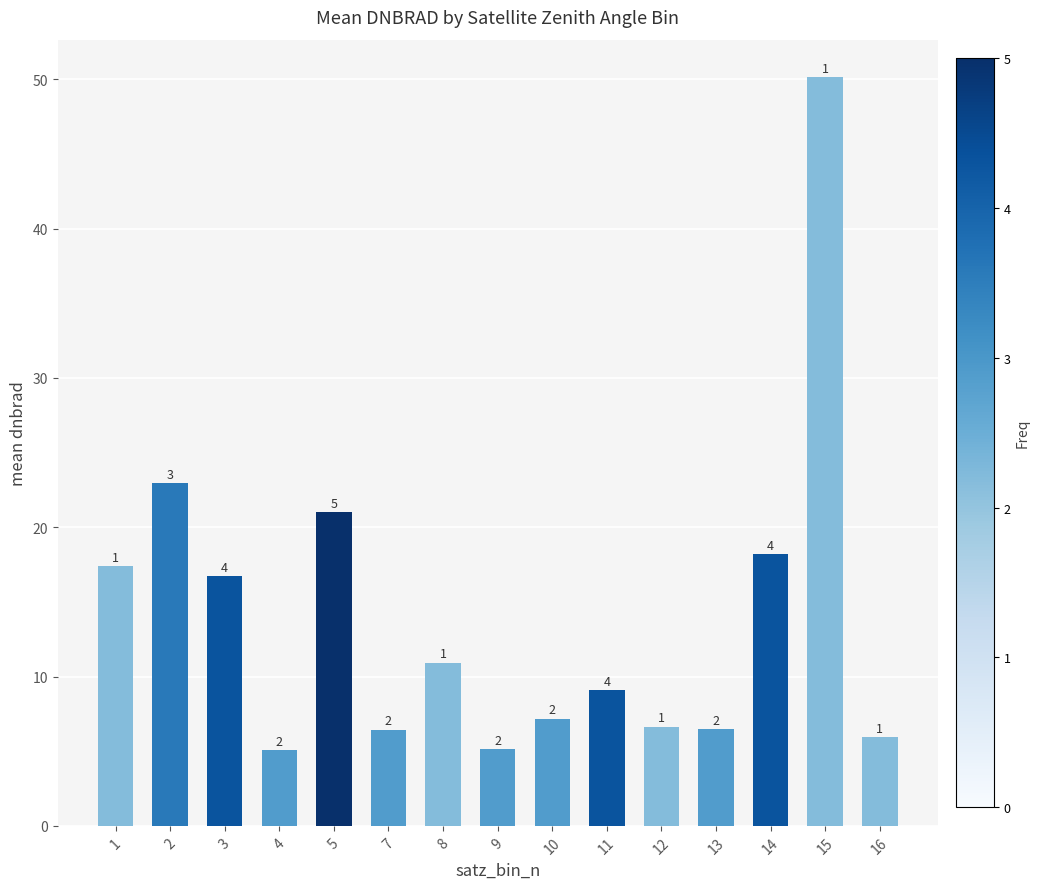

Are the bars horizontal?

No